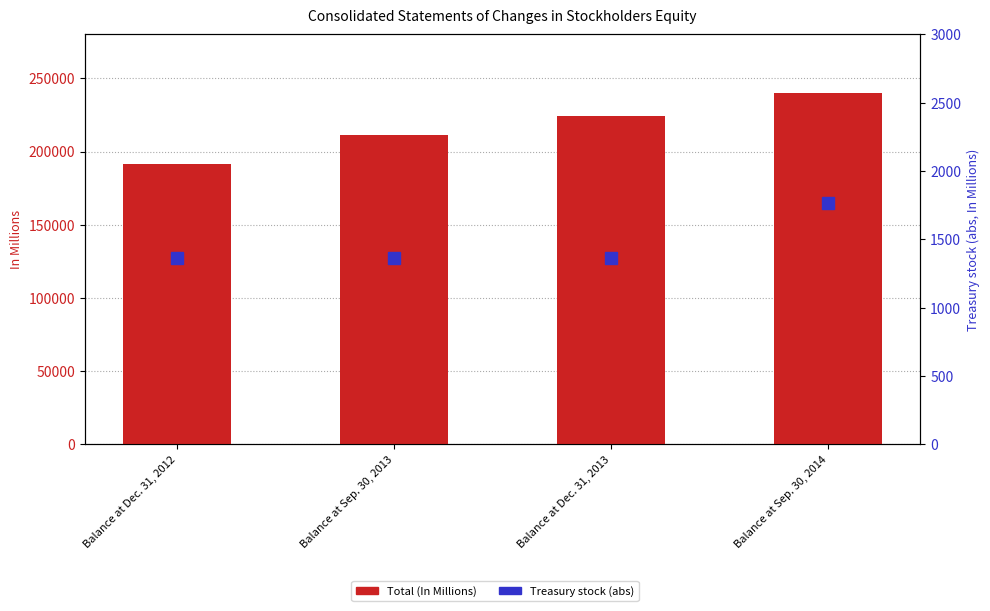

What position from the right is Balance at Sep. 30, 2013?

3